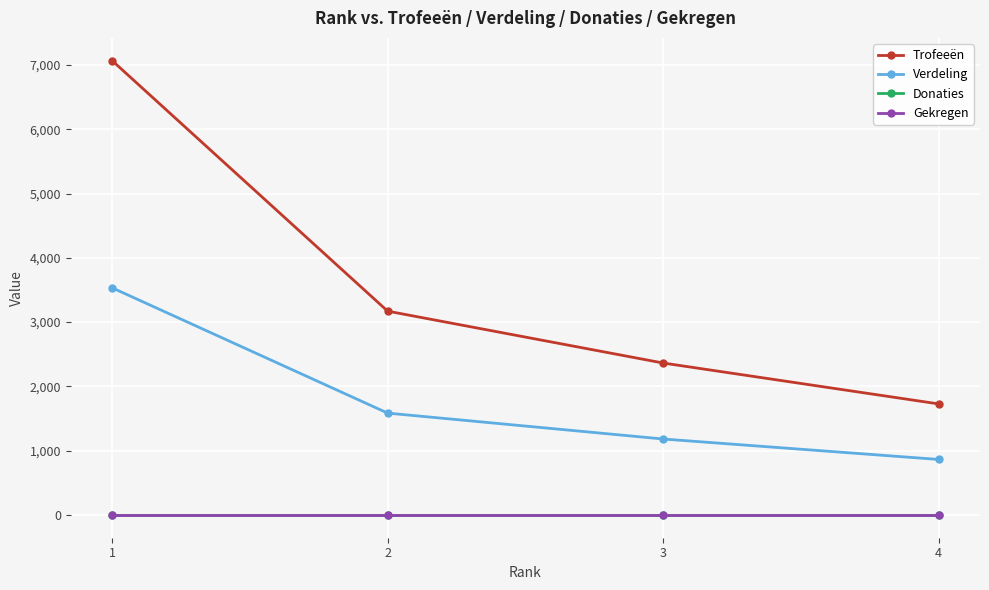

Does the chart have visible grid lines?

Yes